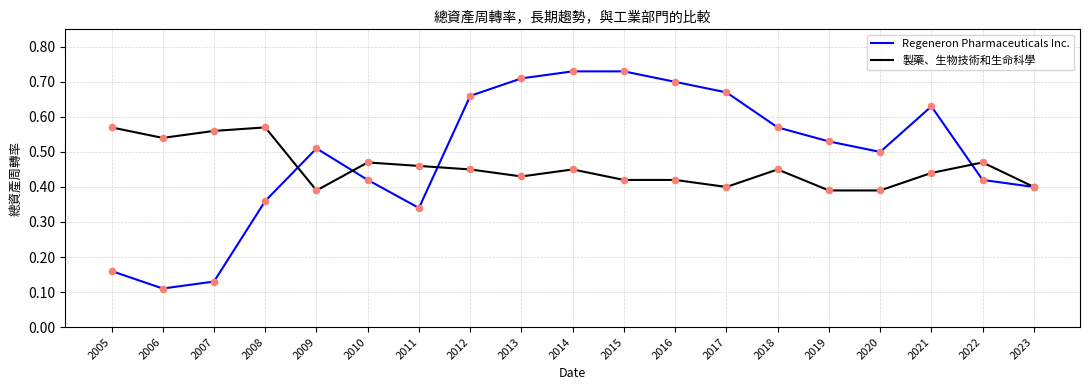

What is the total value across all series at 2023?

0.8